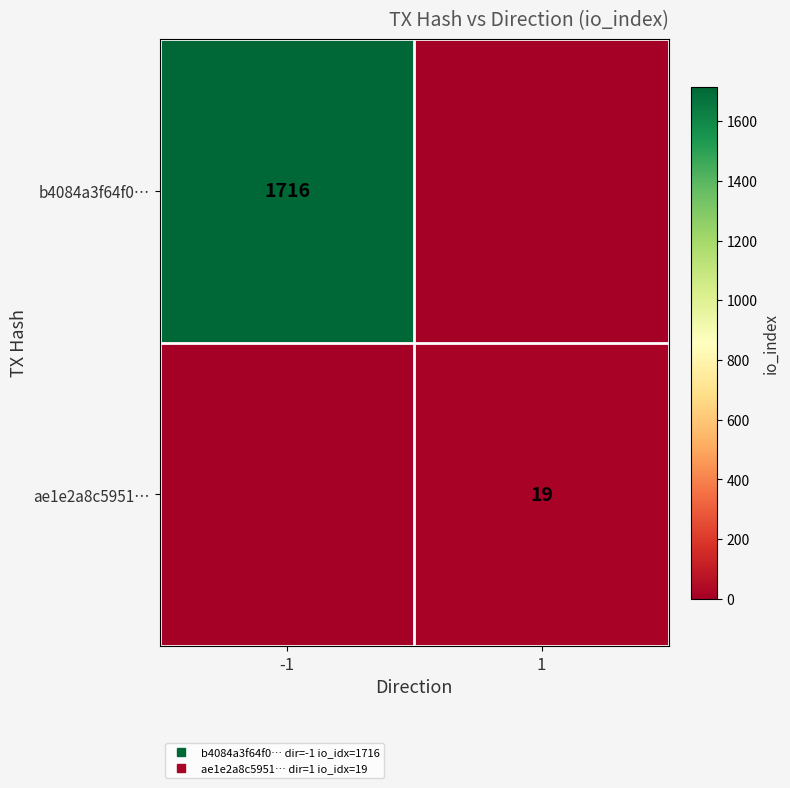

What is the greatest value displayed?

1716